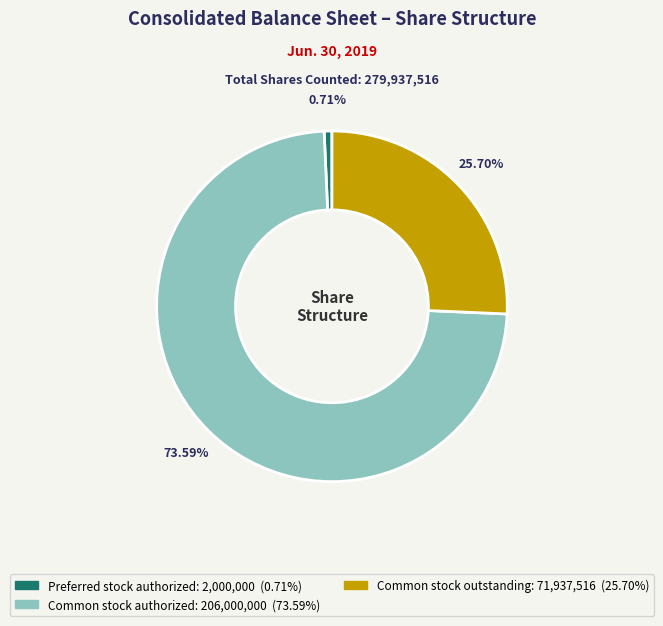

Is there any slice that represents more than half of the pie?

Yes